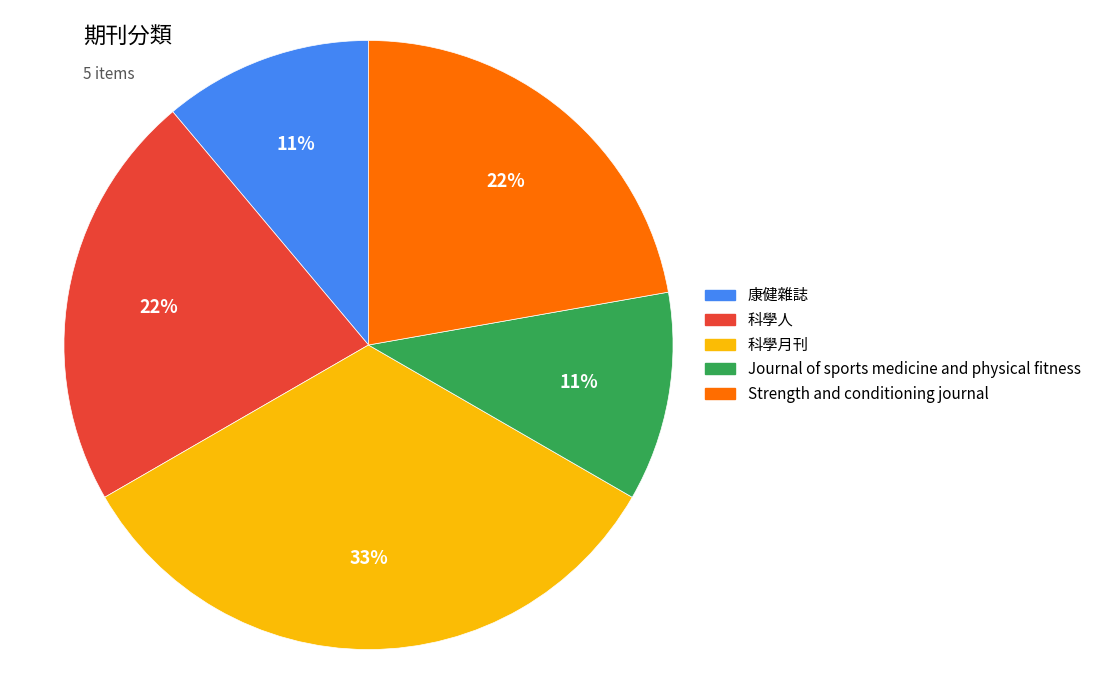

True or false: Strength and conditioning journal accounts for 22% of the total.

True